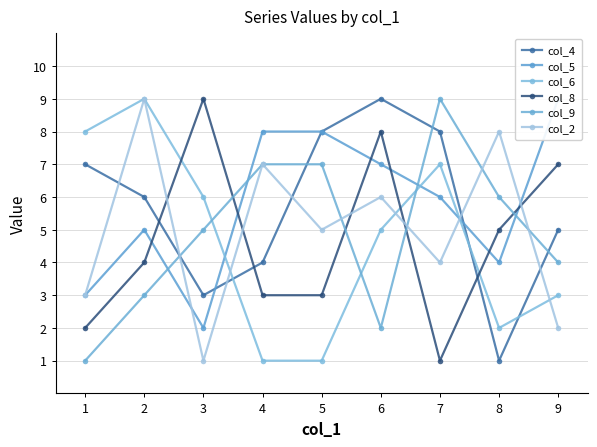

At how many categories does at least one series exceed 6?

9